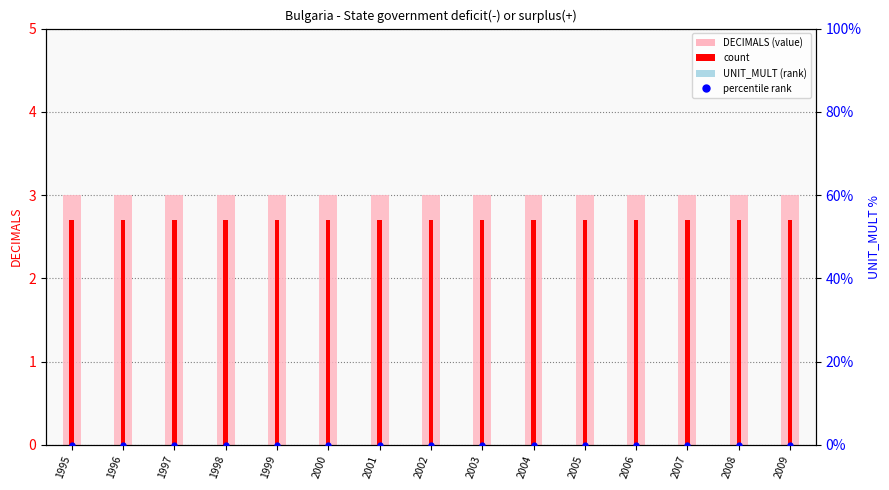

At how many categories does at least one series exceed 2?

15